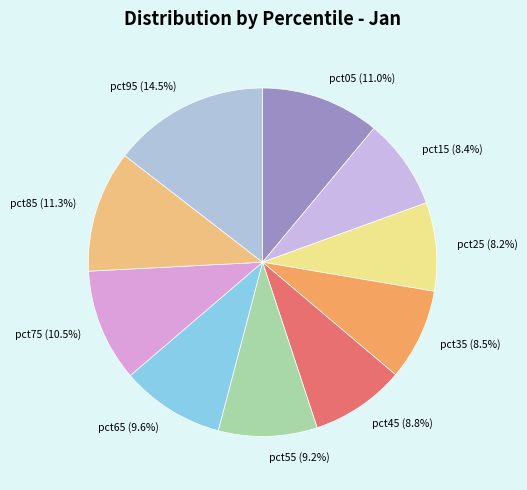

To the nearest percent, what is the combined percentage of pct35 and pct85?

20%